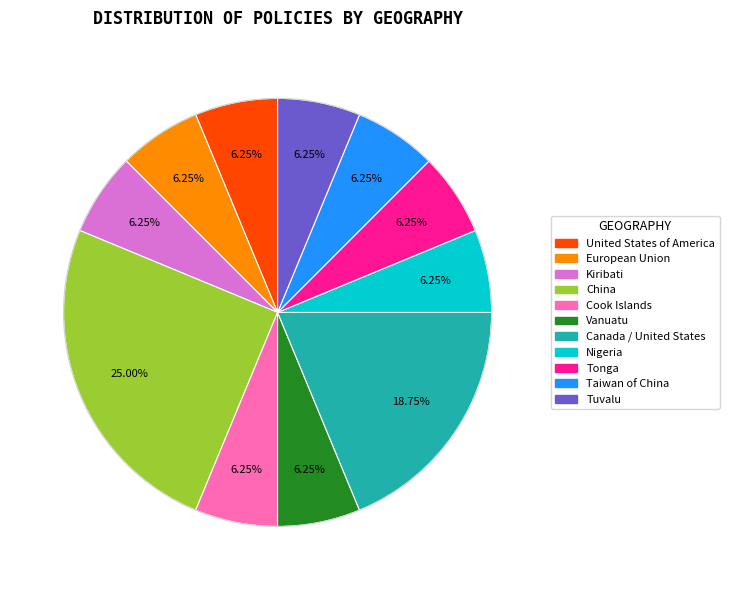

Which has a higher value, China or Tonga?

China